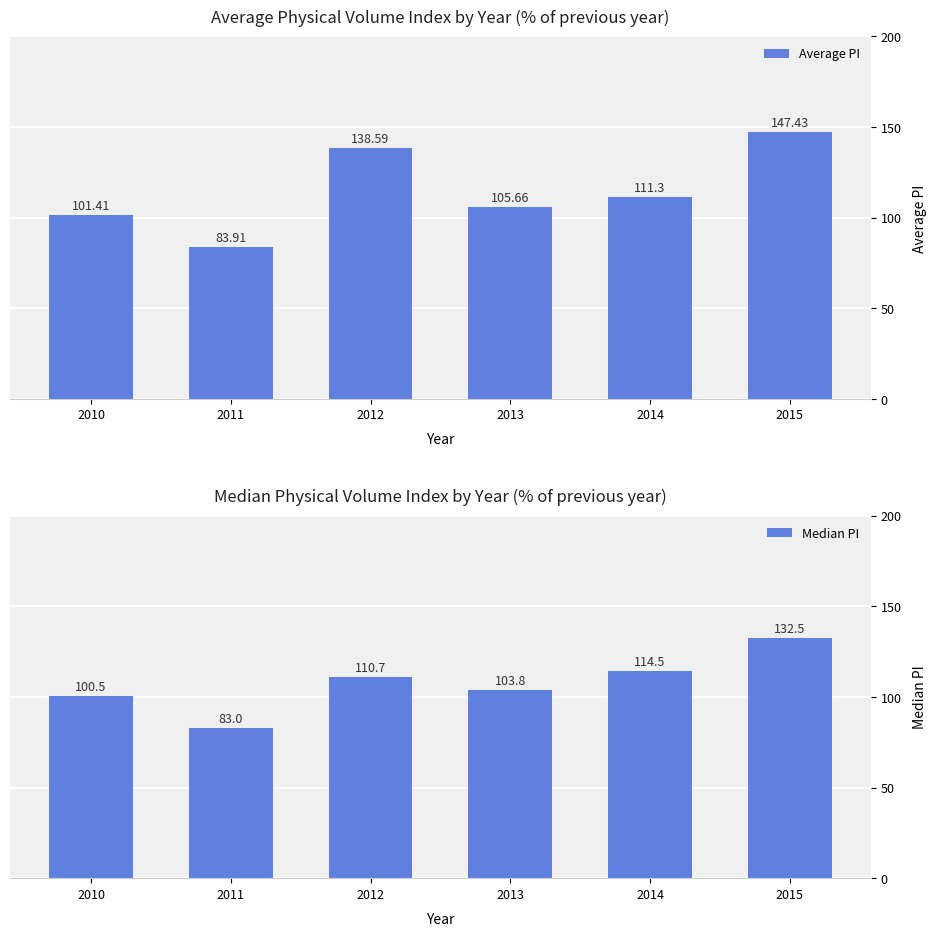

Is the value of Median PI at 2014 greater than the value of Average PI at 2010?

Yes